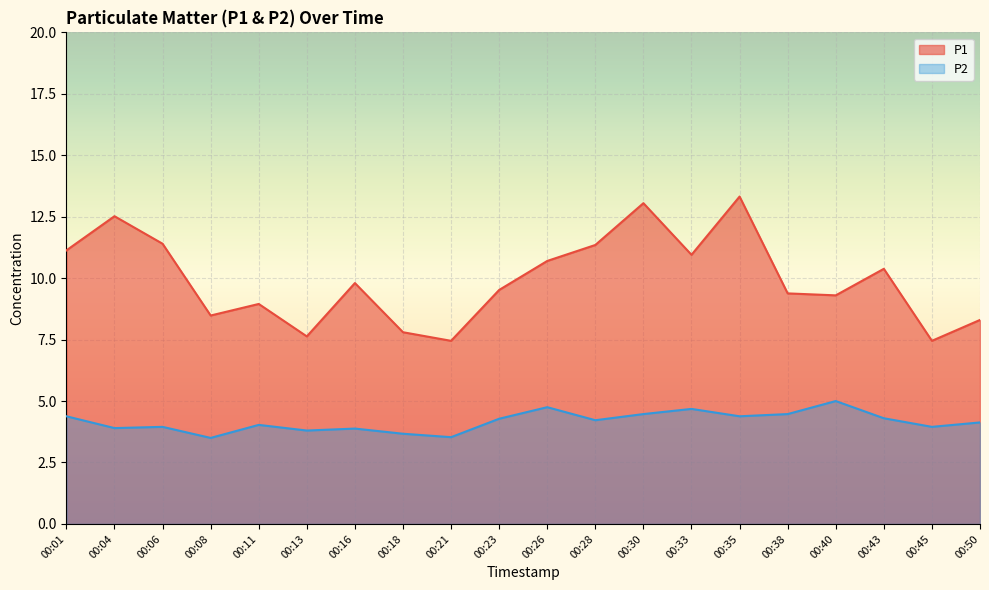

Which category has the lowest value in the P1 series?

00:21